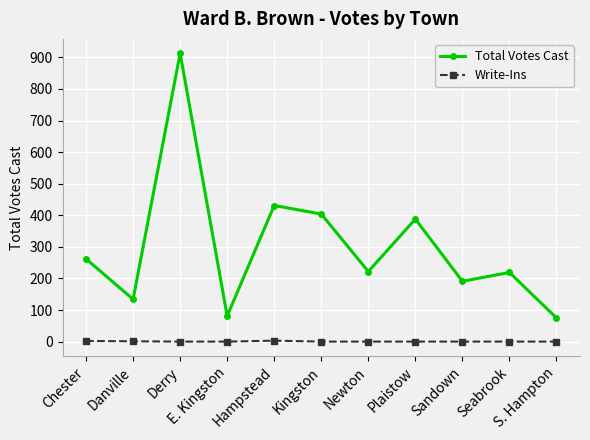

How many values in the Write-Ins series exceed 0?

3